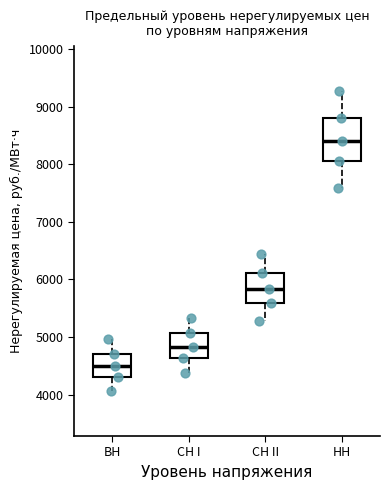

Where is the upper edge of the box for НН on the y-axis? The values are not printed on the chart, so give them approximately, as read against the axis.

8800